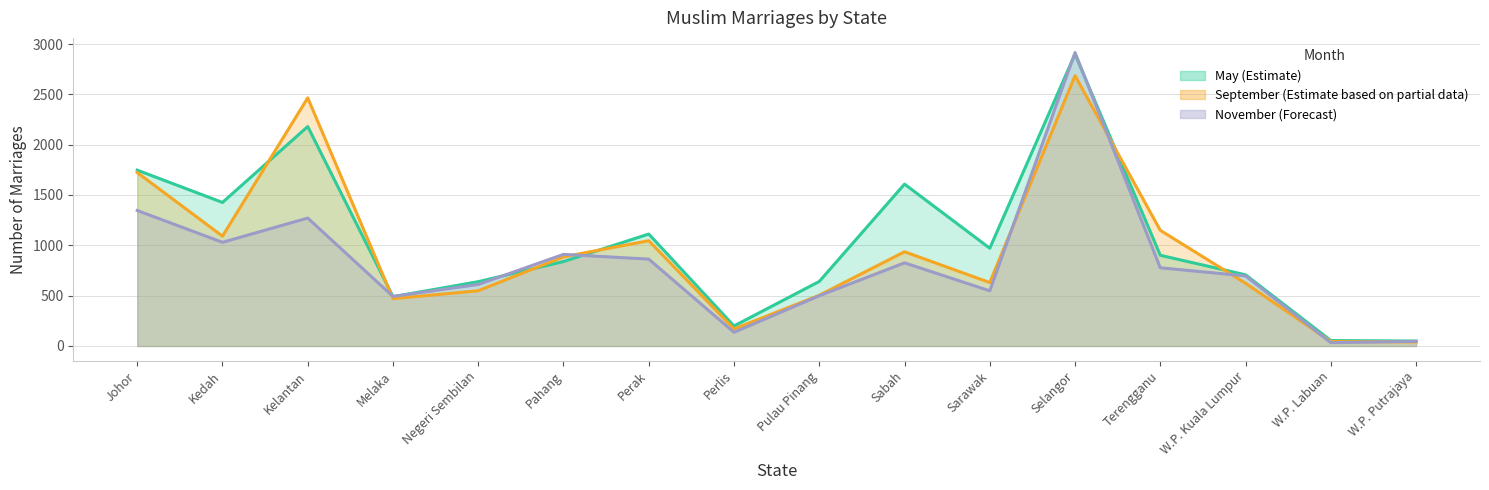

Reading right to left, extract all data points from this chart.

September: 40	44	623	1149	2685	630	936	504	169	1046	886	549	470	2465	1091	1723
November: 46	33	696	777	2915	548	826	499	136	863	910	611	492	1271	1030	1346
May: 49	54	707	901	2900	971	1608	641	199	1112	839	639	490	2180	1426	1747